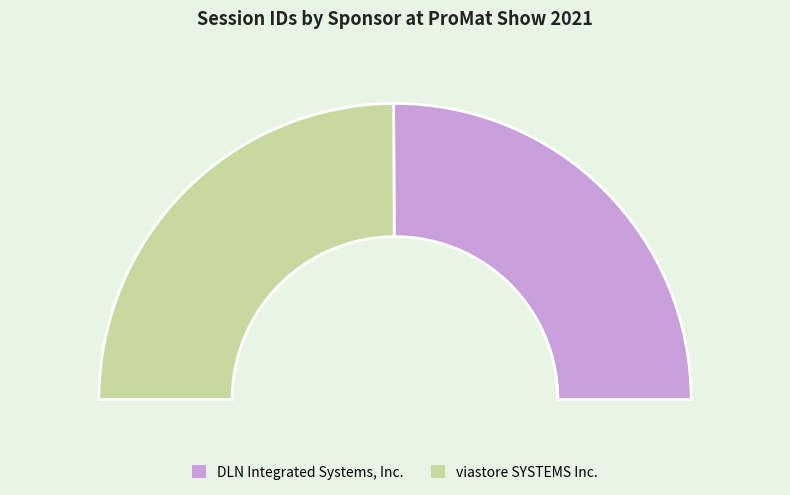

True or false: viastore SYSTEMS Inc. accounts for 55% of the total.

False